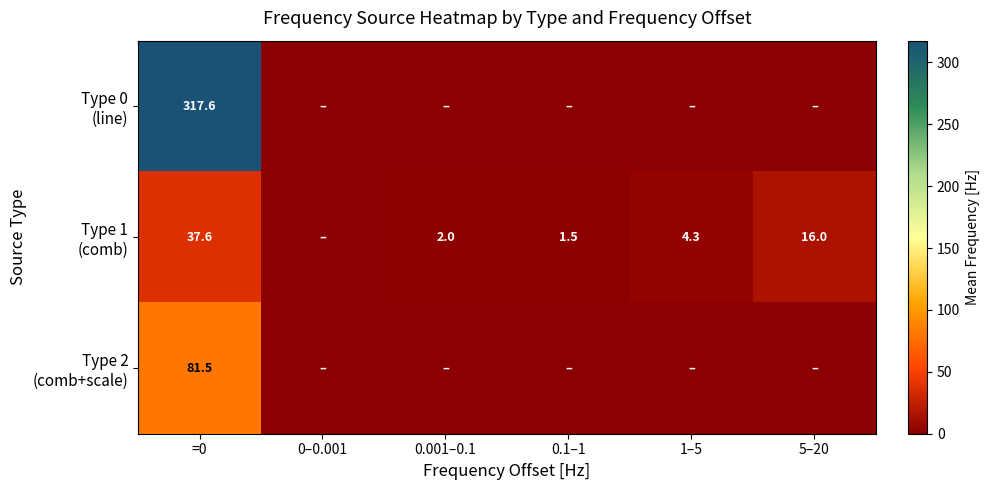

What is the difference between the highest and lowest values at =0?

280.0